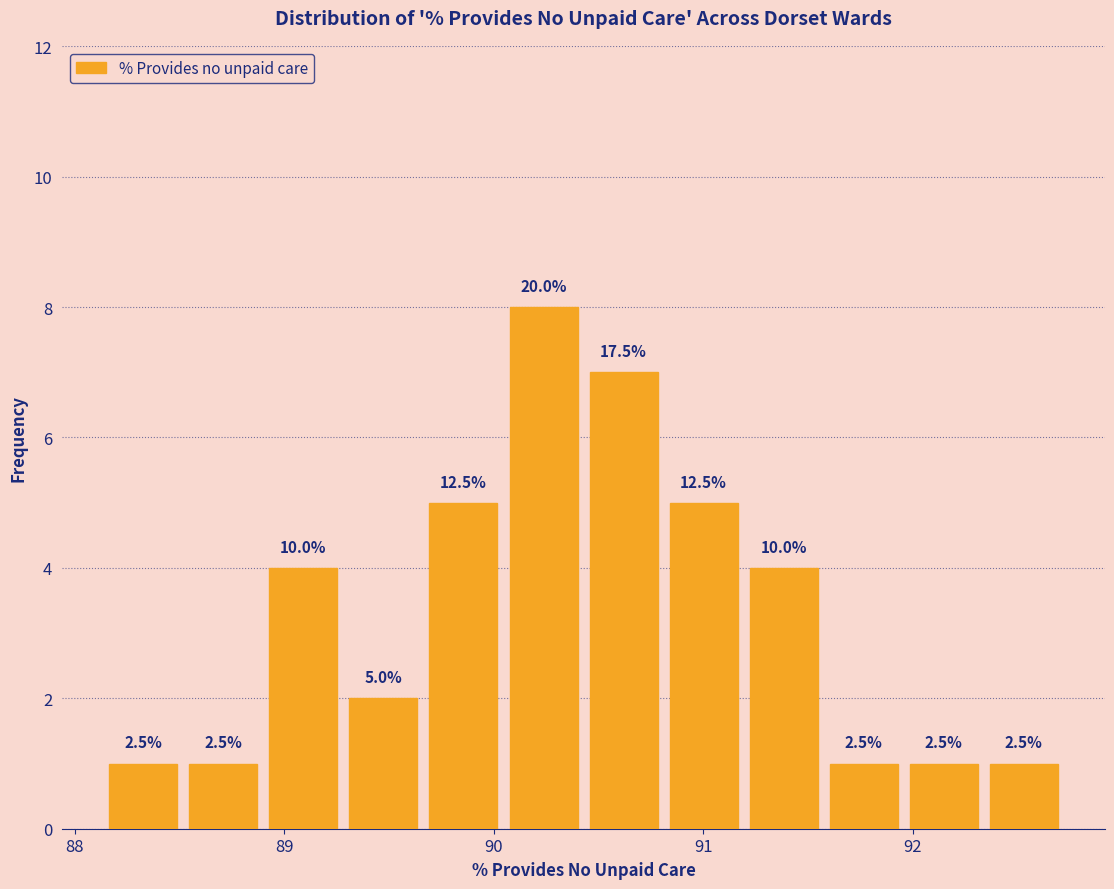

Read against the x-axis, roughly where is the centre of the tallest bar?

90.2